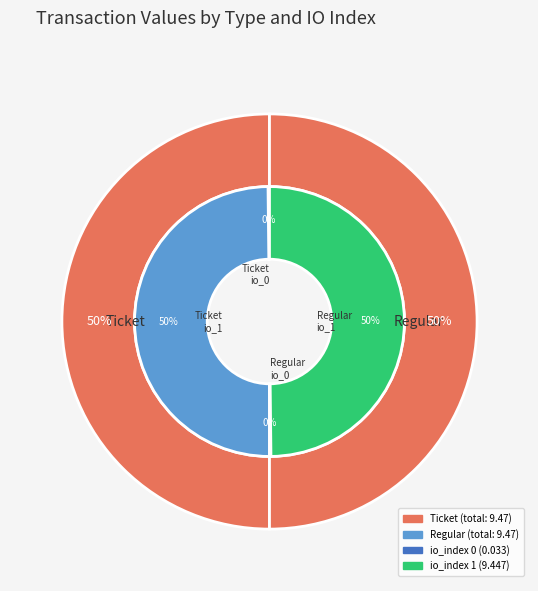

How many segments does this pie chart have?

2